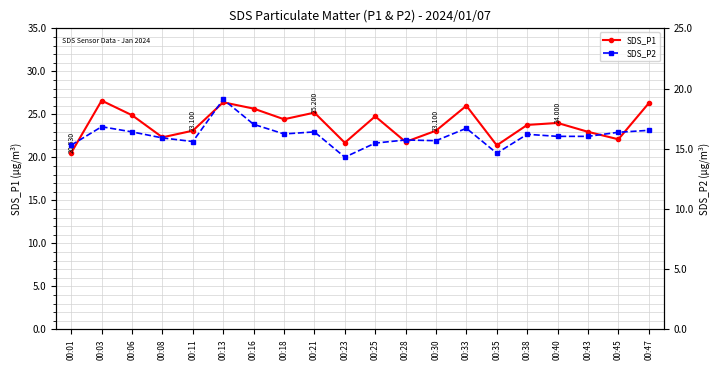

Which category has the highest value in the SDS_P1 series?

00:03